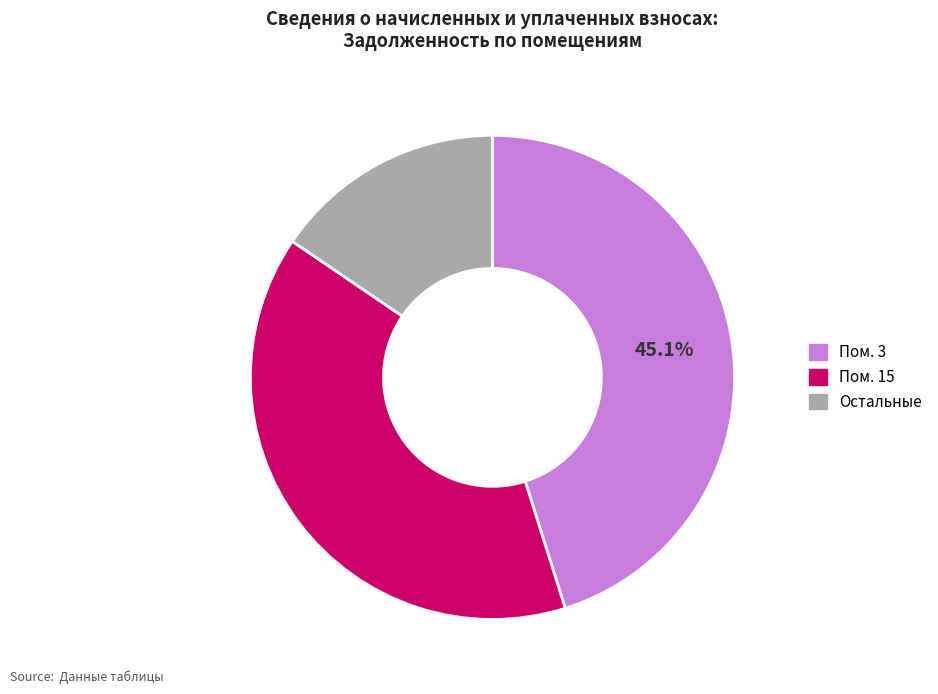

Is there a majority slice in this chart?

No